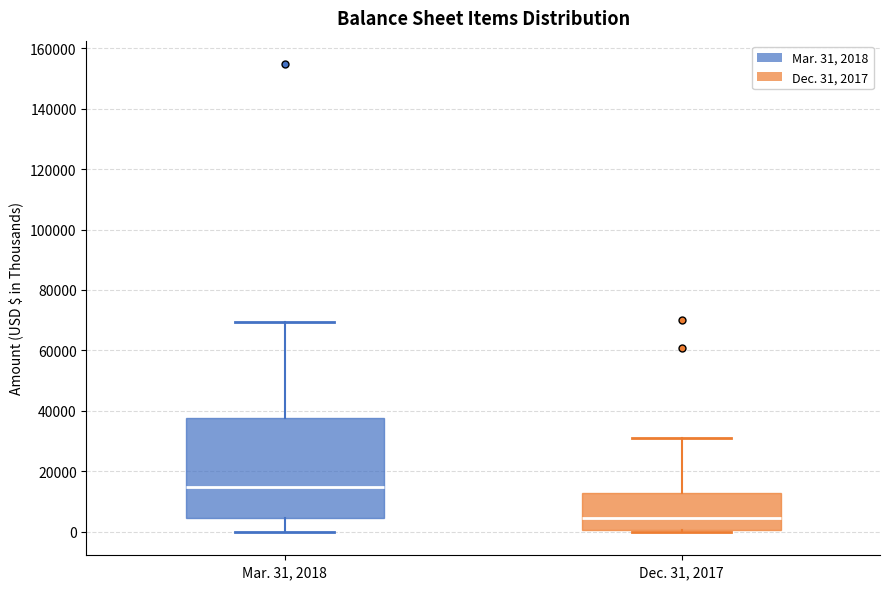

Reading left to right, read every box against the y-axis: the position of its median line, the range the box covers, and the ends of its whiskers. The values are not printed on the chart, so give them approximately, as read against the axis.

Mar. 31, 2018: median 14000, box 4000 to 38000, whiskers 0 to 70000
Dec. 31, 2017: median 4000, box 0 to 12000, whiskers 0 to 30000